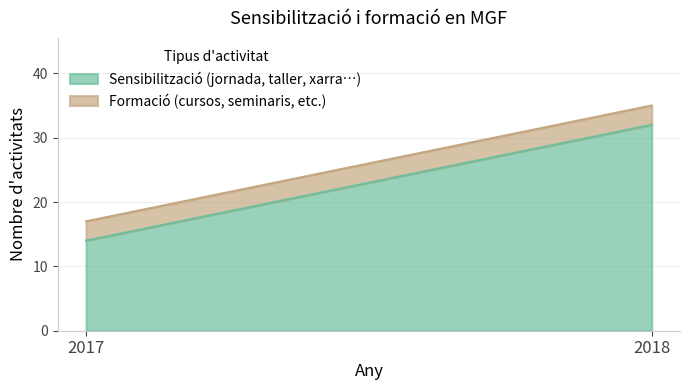

What are all the series names shown in the legend?

Sensibilització (jornada, taller, xarra…), Formació (cursos, seminaris, etc.)